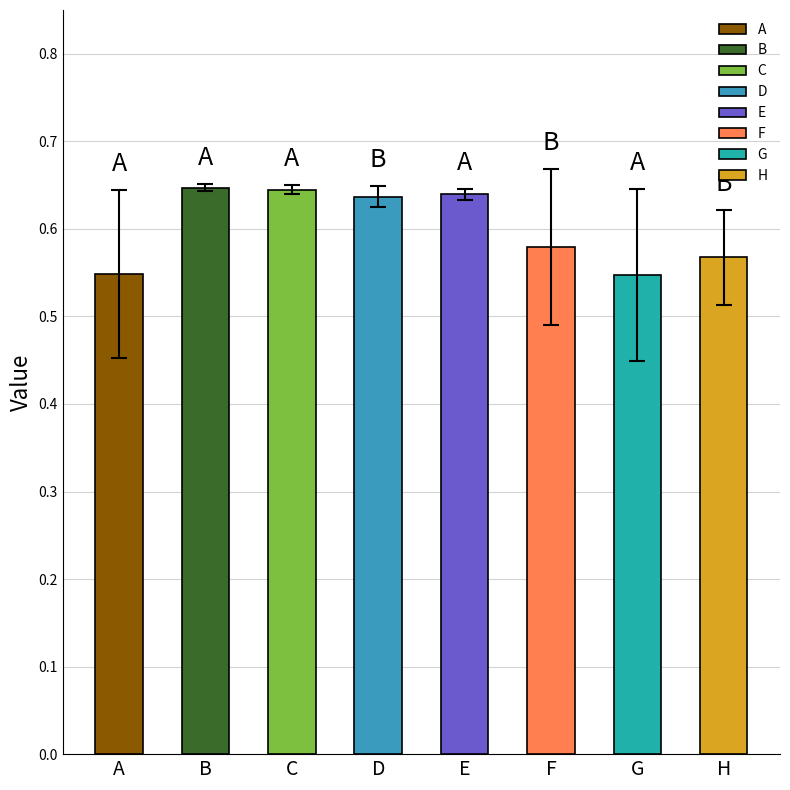

Which has a higher value, H or C?

C